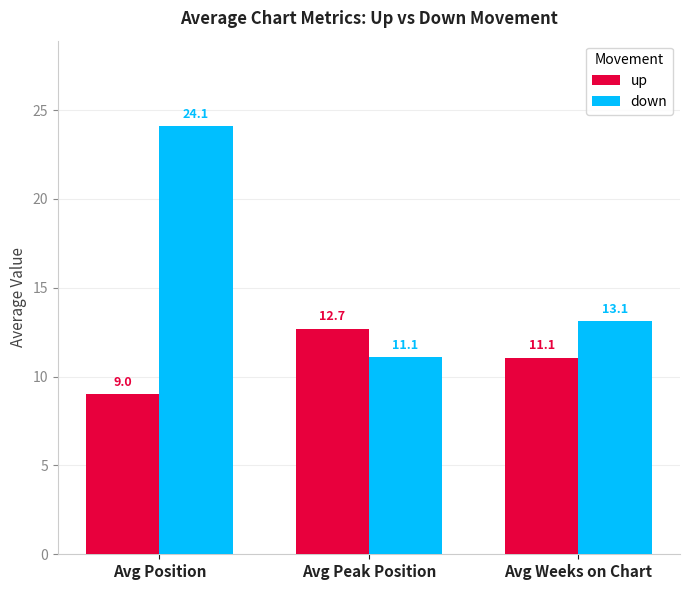

What is the total value across all series at Avg Position?

33.1